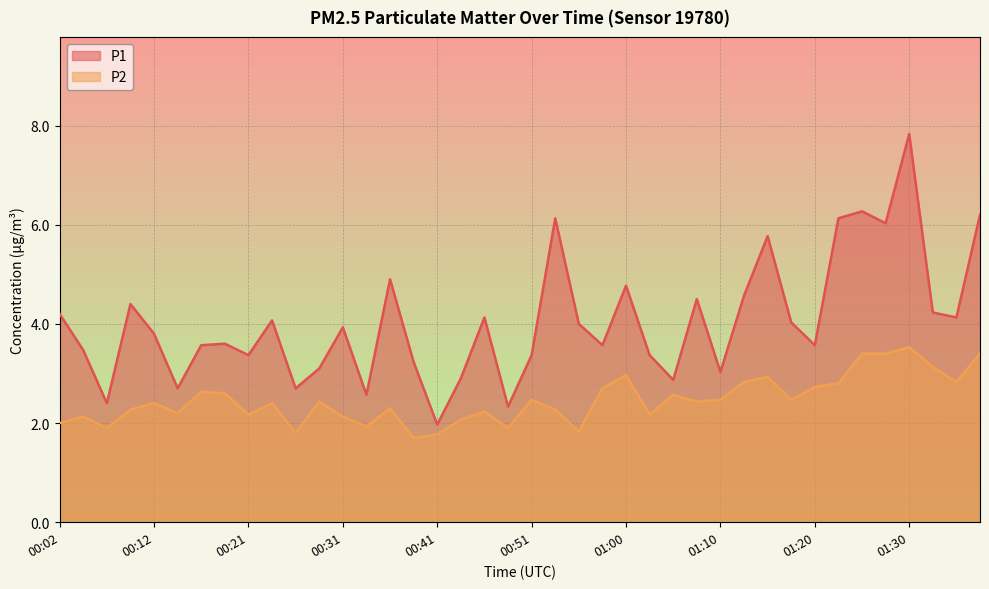

True or false: P1 and P2 intersect in this chart.

False